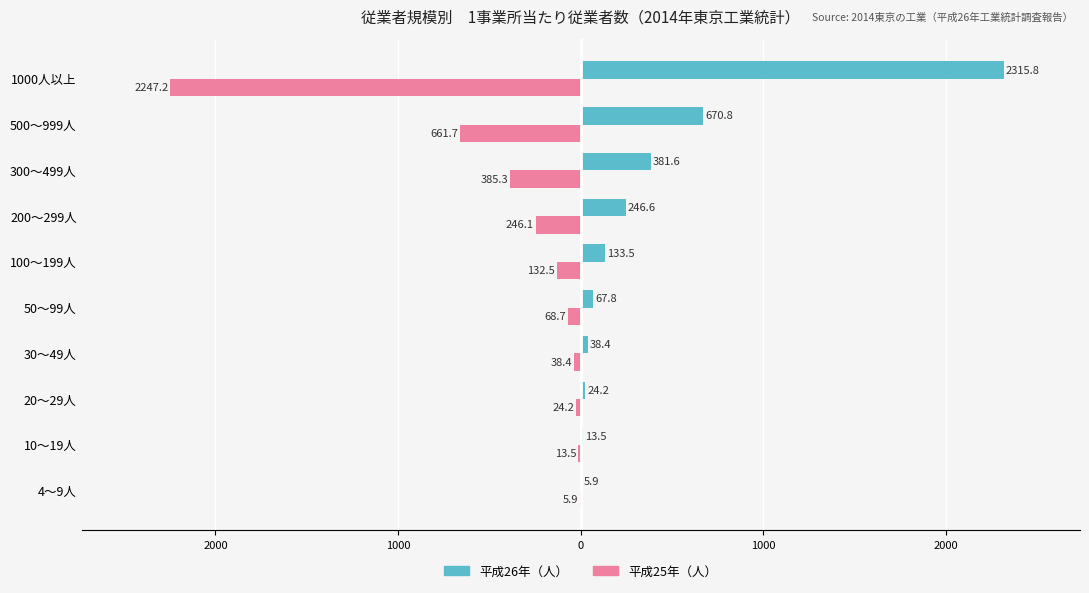

What are all the series names shown in the legend?

平成26年（人）, 平成25年（人）